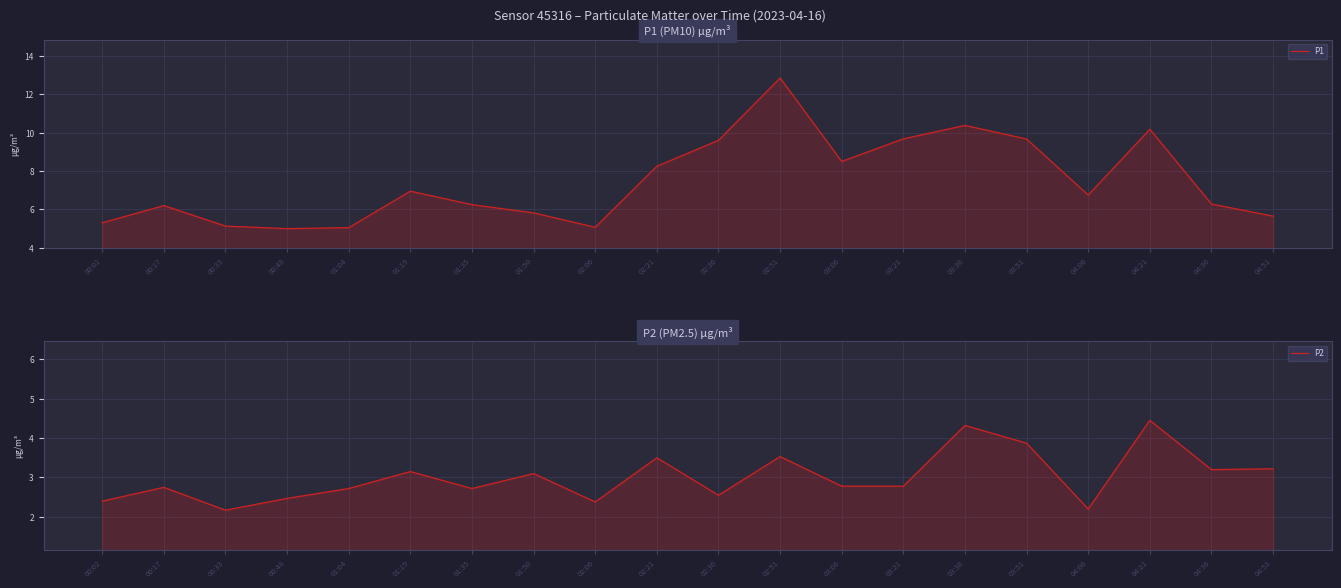

True or false: P2 and P1 intersect in this chart.

False